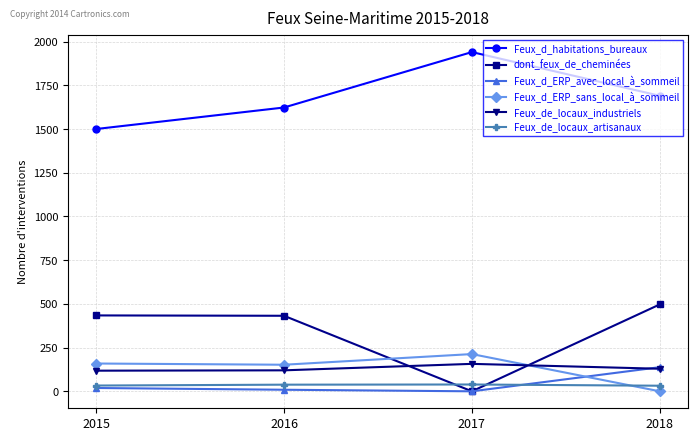

How many data points does each series have?

4